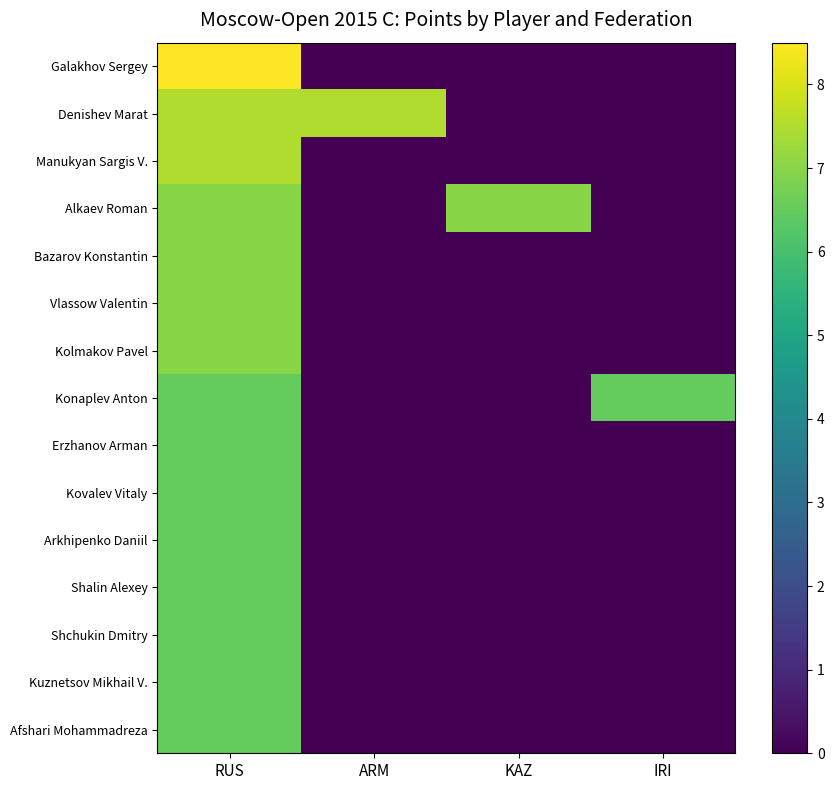

What is the total value across all series at KAZ?

7.0